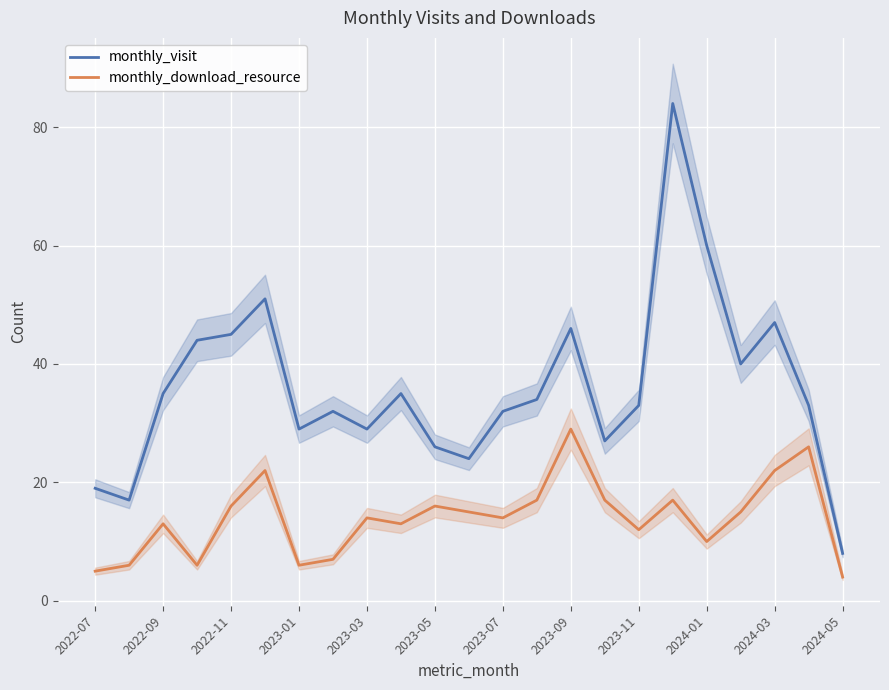

What is the value of the monthly_visit point at the 22nd from the left?

33